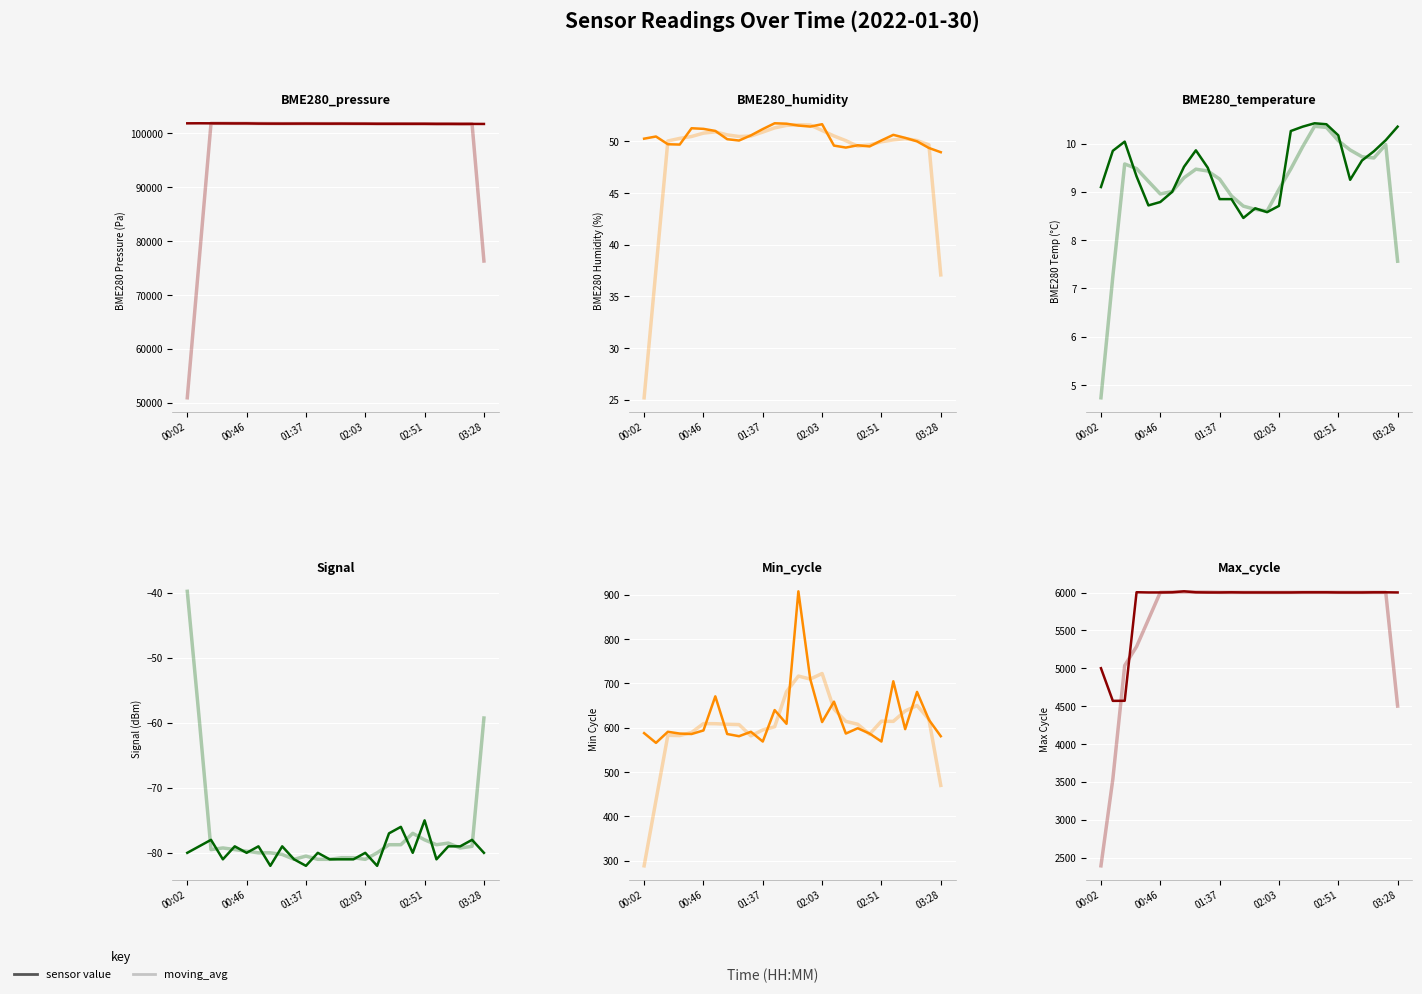

What value does the Min_cycle series have at 02:00?

710.0